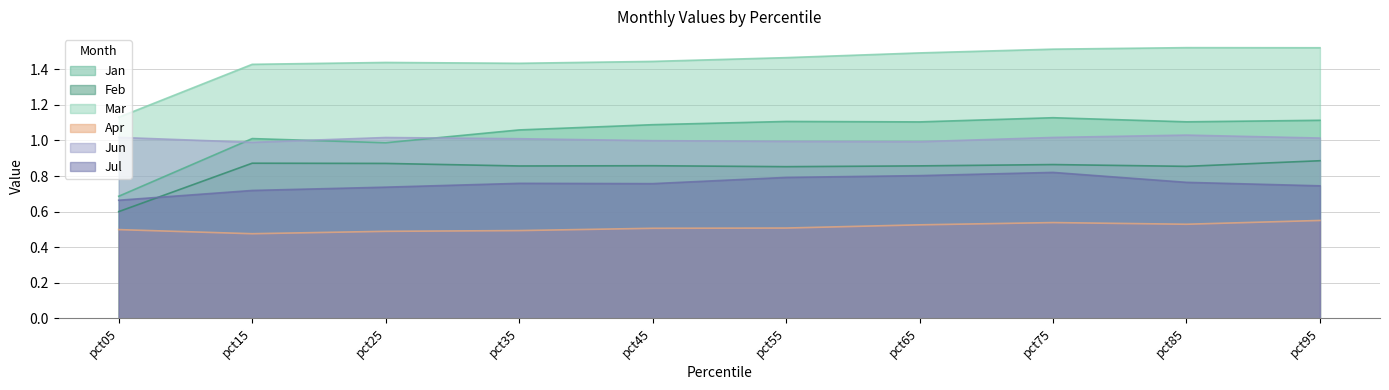

At pct75, list the series in order from largest to smallest.

Mar, Jan, Jun, Feb, Jul, Apr